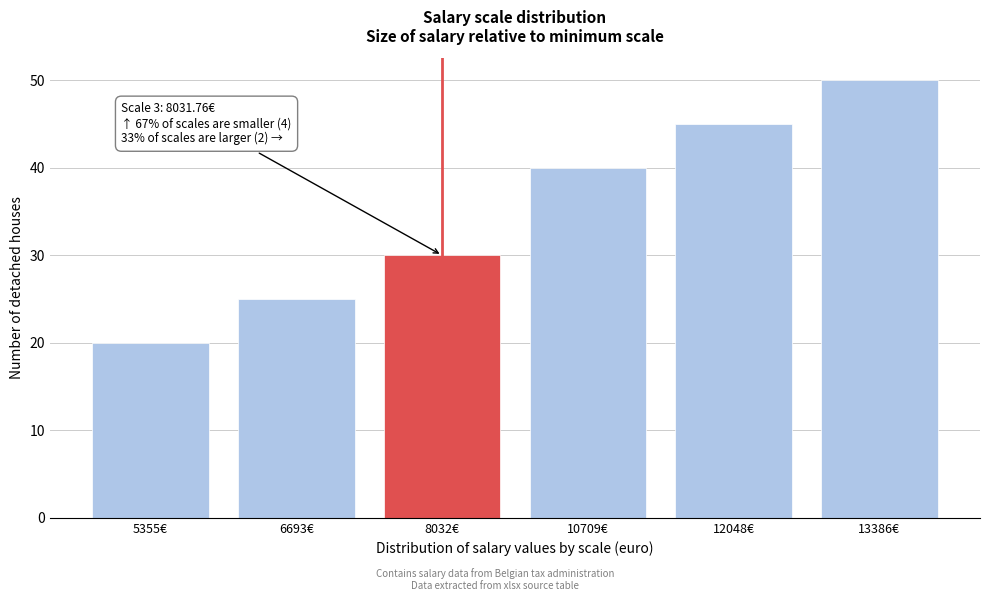

Reading left to right, list all the values displayed in this chart.

5355€=20.0	6693€=25.0	8032€=30.0	10709€=40.0	12048€=45.0	13386€=50.0